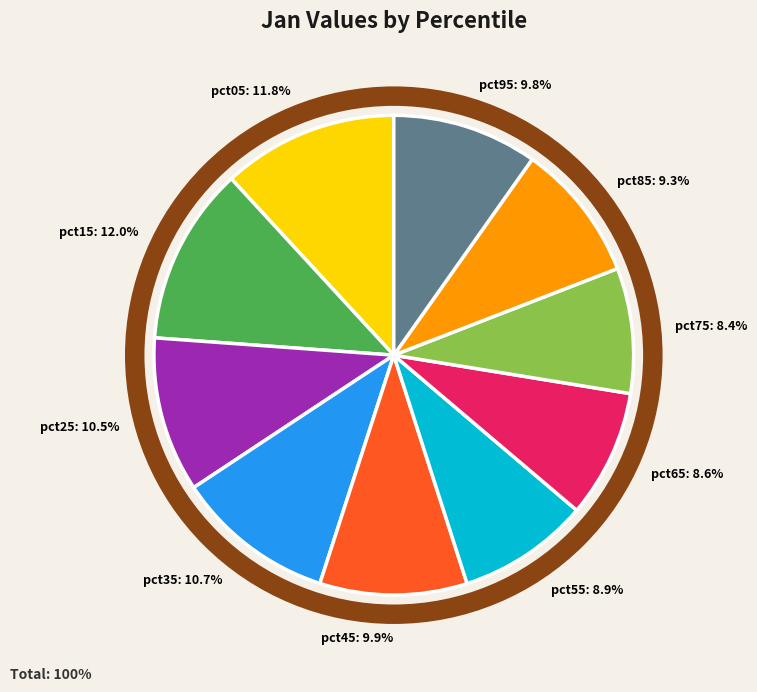

What percentage is the pct55 slice, to the nearest percent?

9%